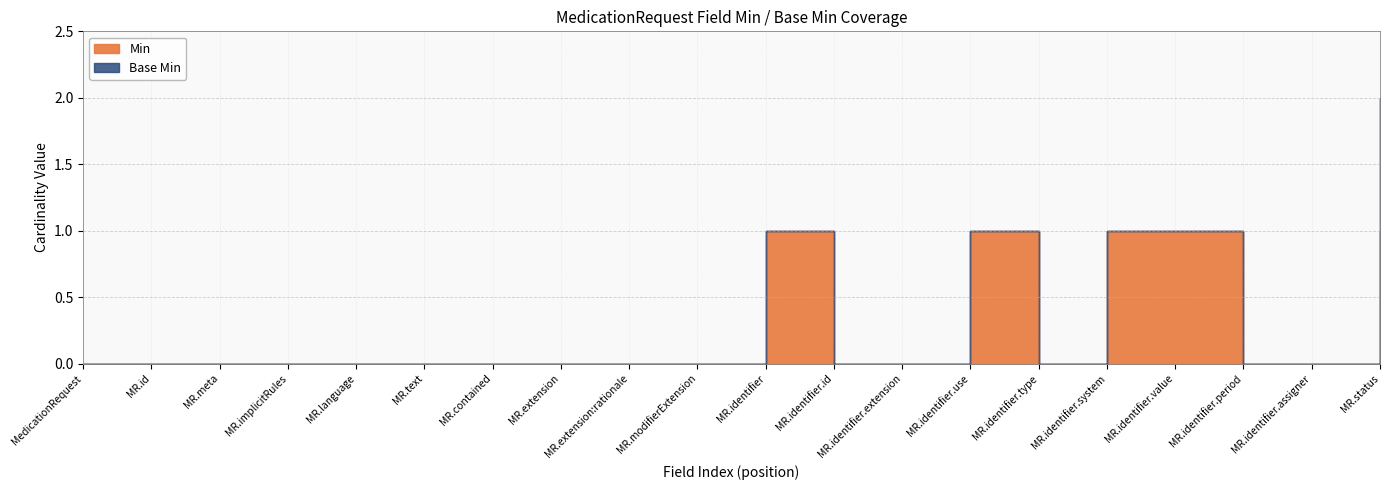

What position from the left is MedicationRequest.id?

2